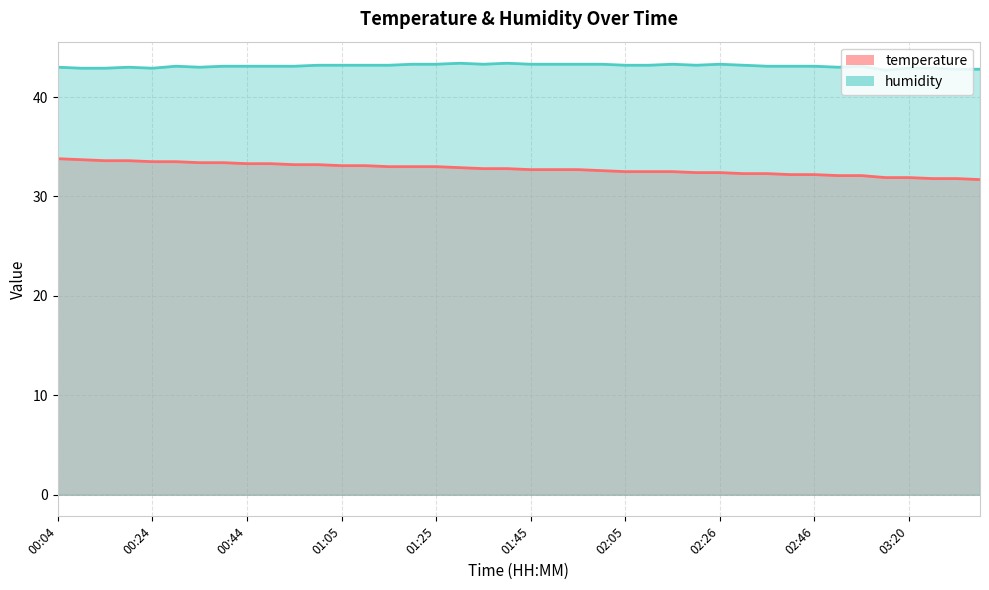

How many categories are shown in the chart?

40